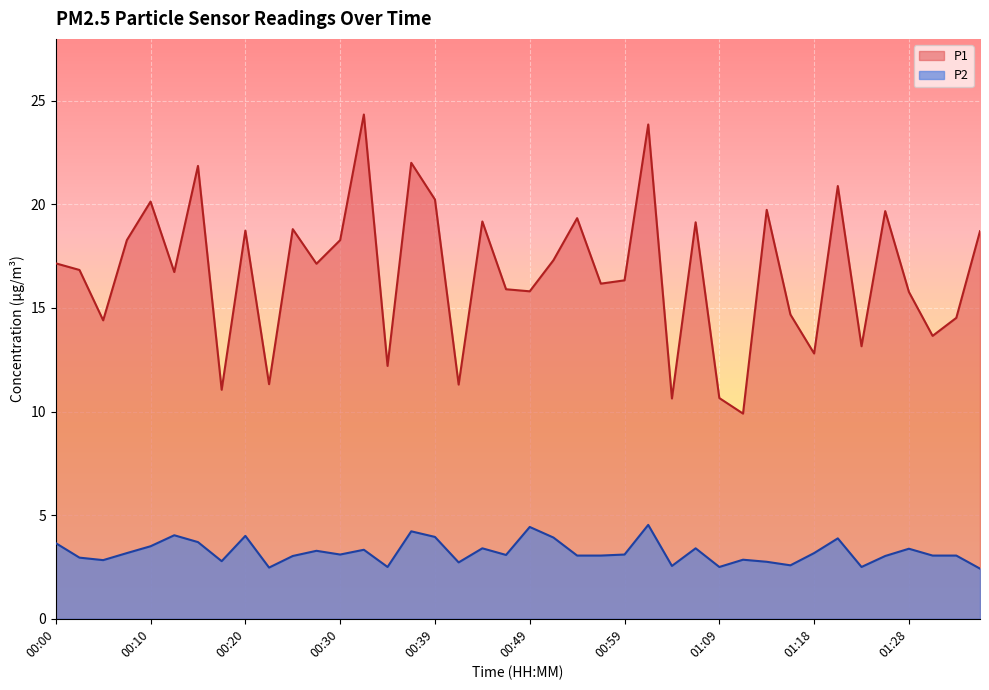

Between 00:12 and 00:15, which series saw the biggest shift?

P1